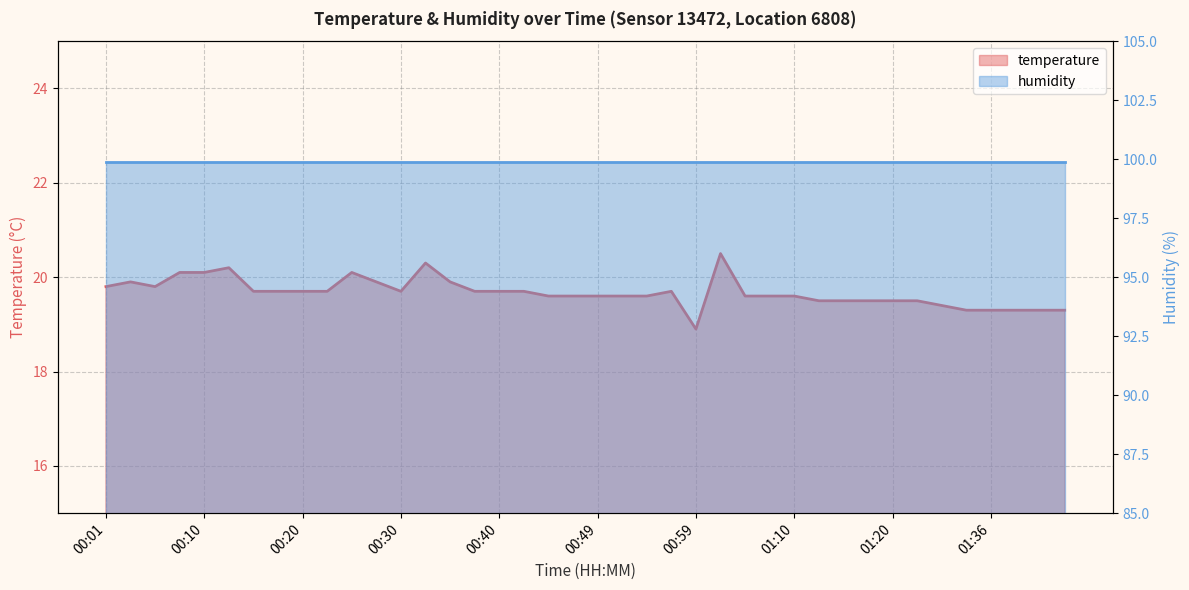

List the labels in order of value, largest first.

01:02, 00:32, 00:13, 00:08, 00:10, 00:25, 00:03, 00:28, 00:35, 00:01, 00:06, 00:15, 00:18, 00:20, 00:23, 00:30, 00:37, 00:40, 00:42, 00:57, 00:45, 00:47, 00:49, 00:52, 00:54, 01:04, 01:07, 01:10, 01:12, 01:15, 01:17, 01:20, 01:25, 01:31, 01:33, 01:36, 01:38, 01:41, 01:43, 00:59